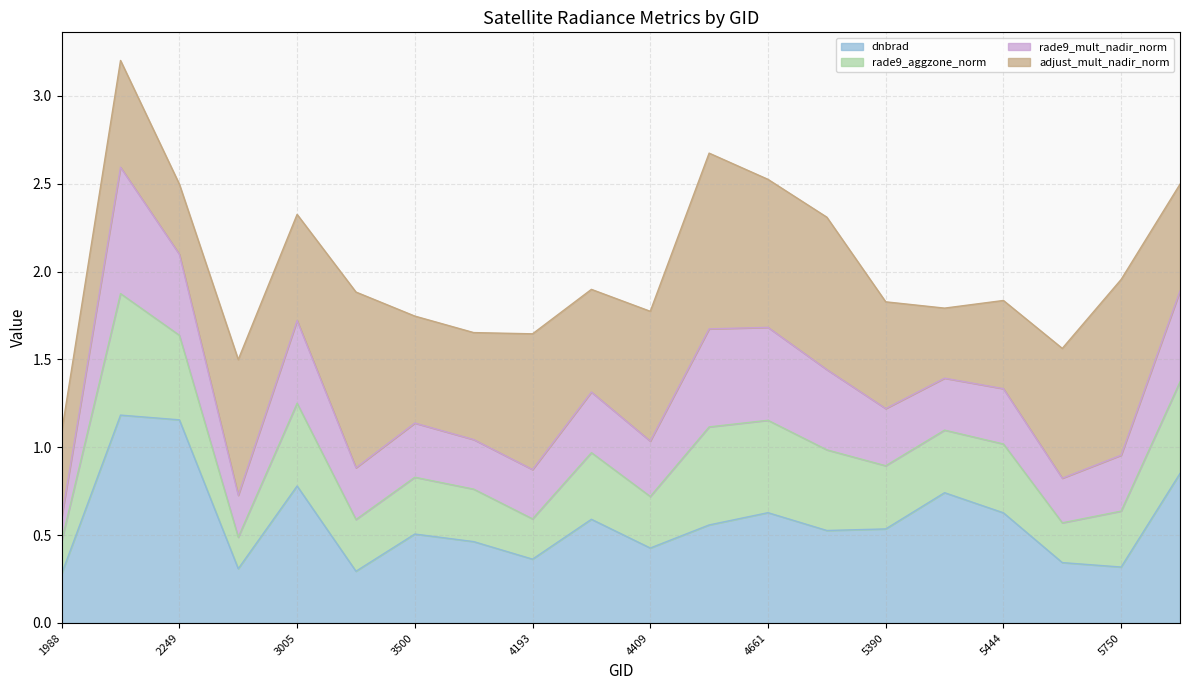

What is the total value across all series at 4661?

2.5